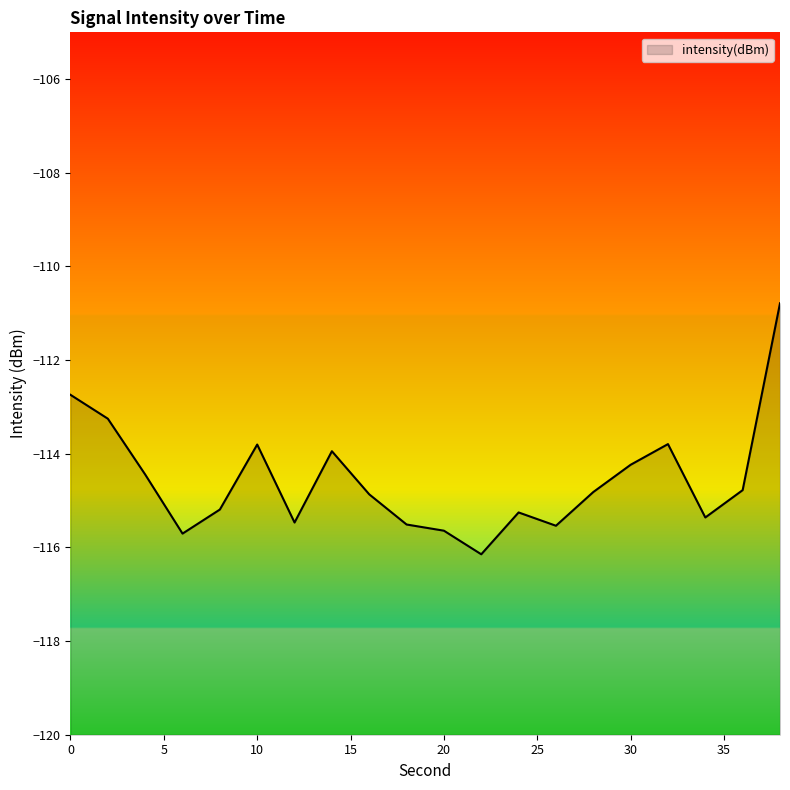

What is the change in value from 8 to 14?

+1.2